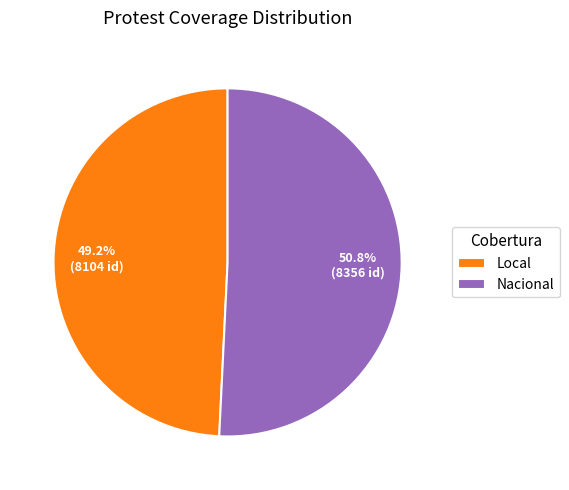

What is the largest slice in the pie chart?

Nacional